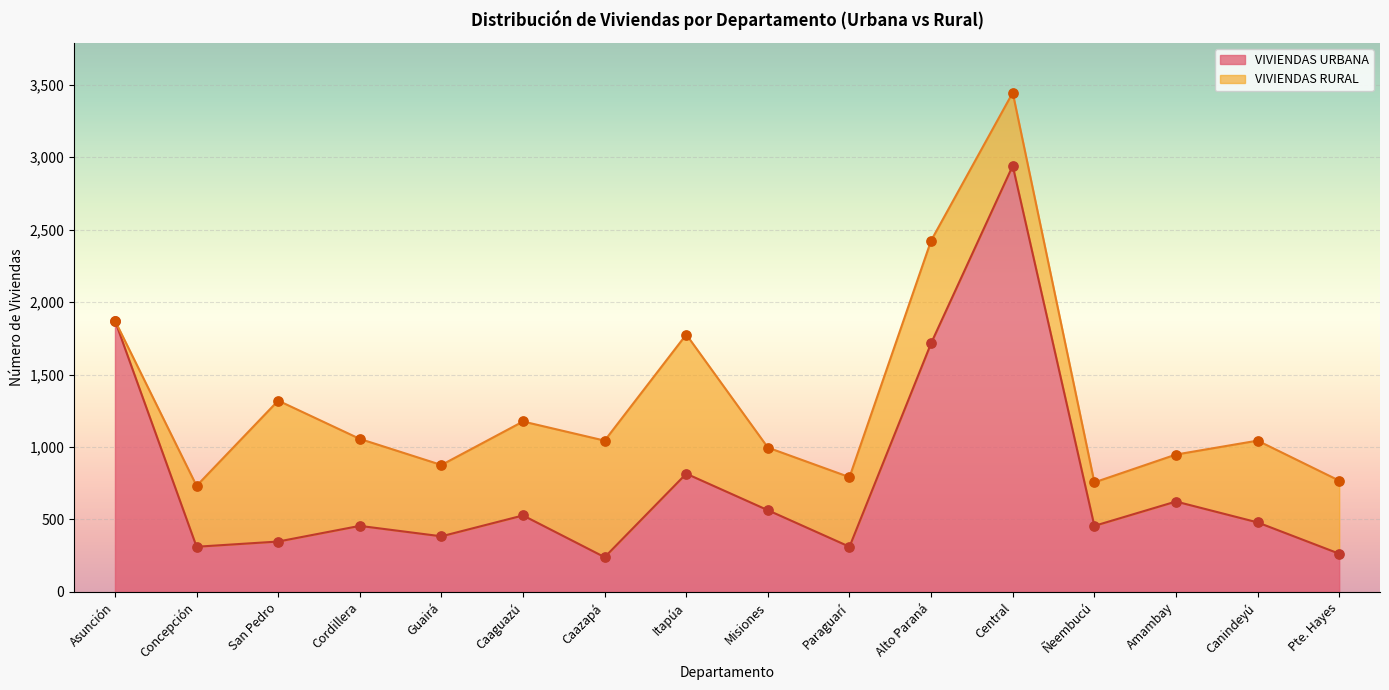

Between San Pedro and Paraguarí, which is larger?

San Pedro